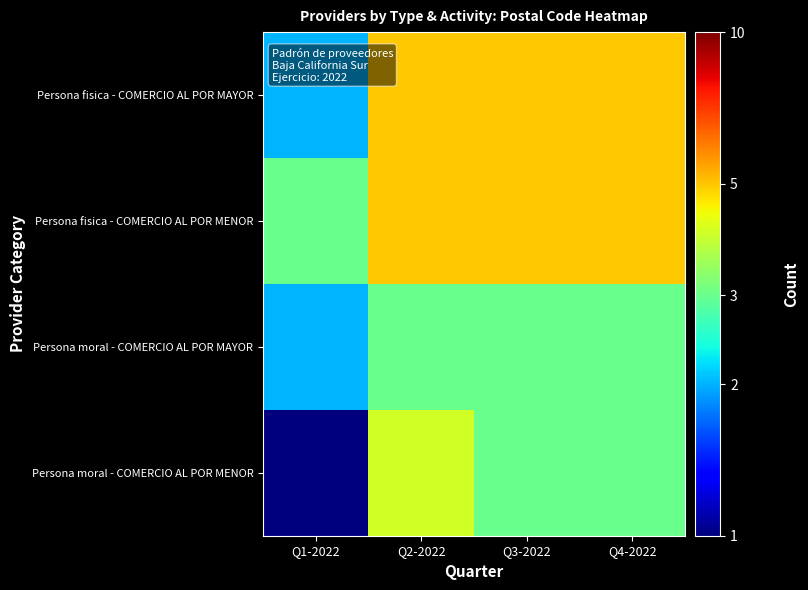

What is the greatest value displayed?

5